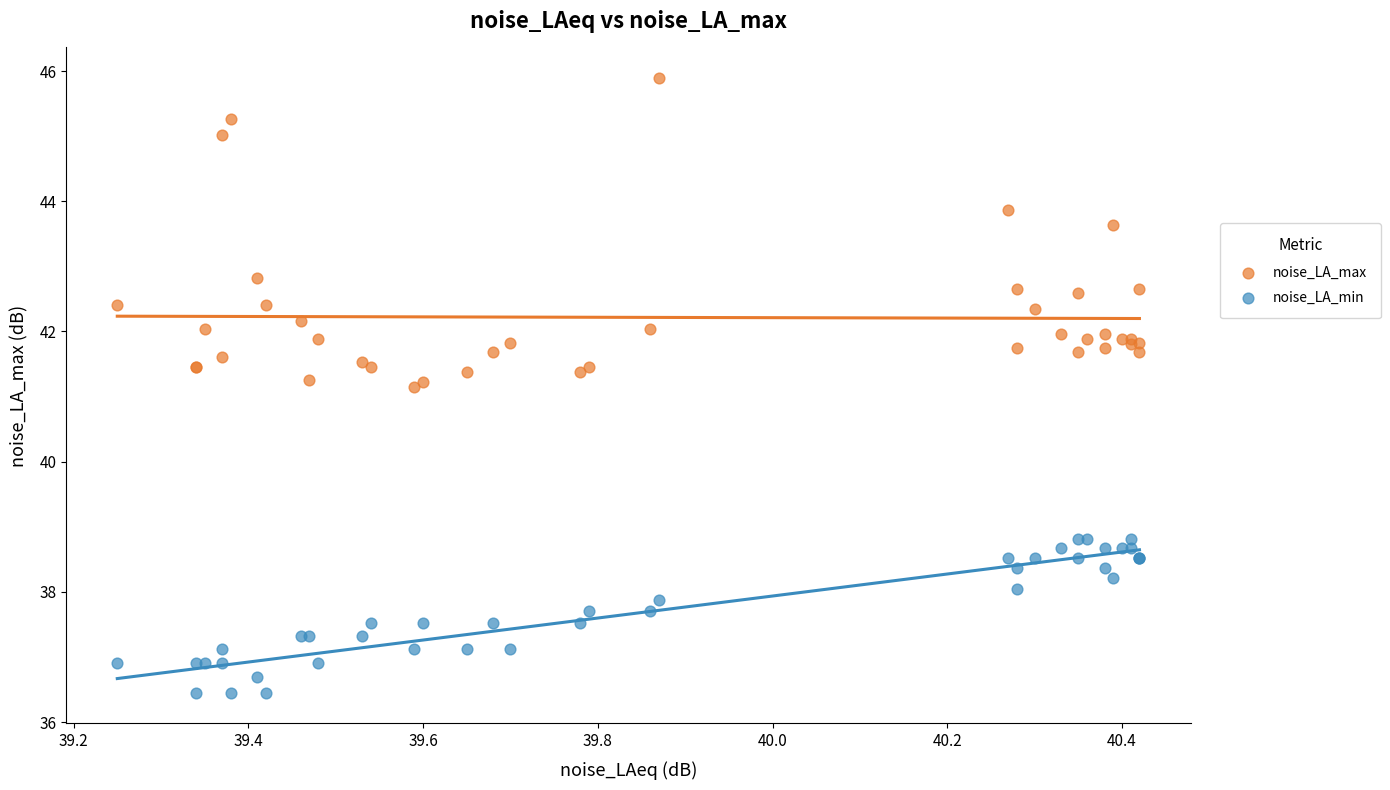

Which series contains the lowest Y value?

noise_LA_min